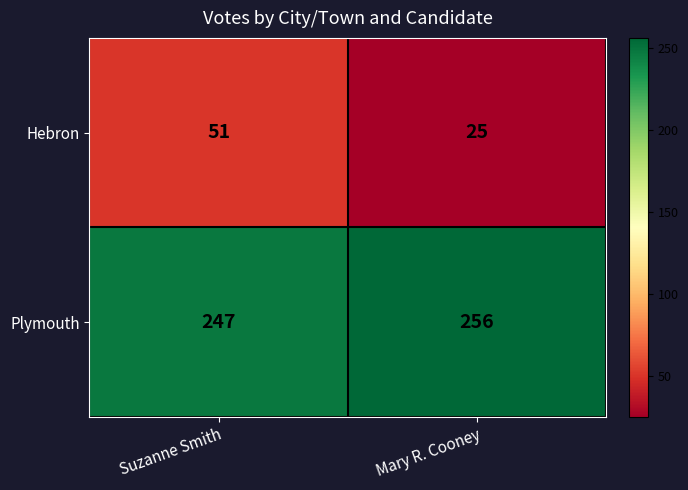

Which category has the lowest value across all series?

Mary R. Cooney